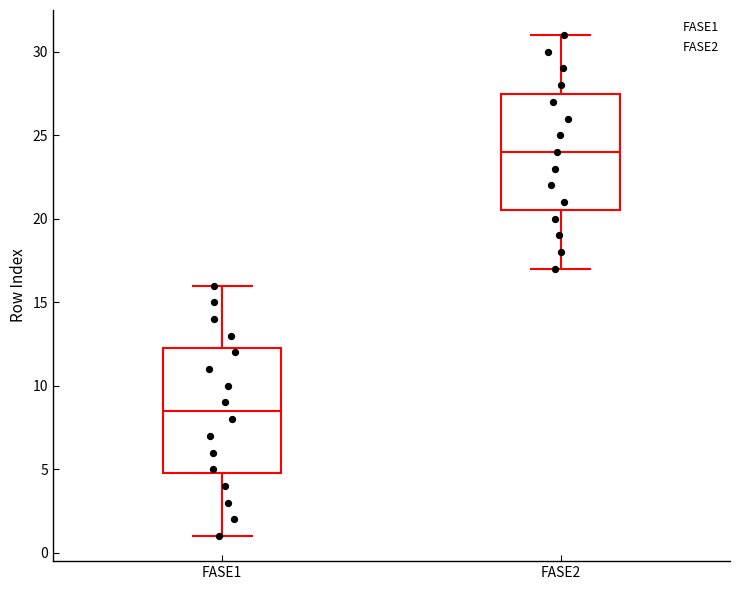

Which box's median line is the highest?

FASE2